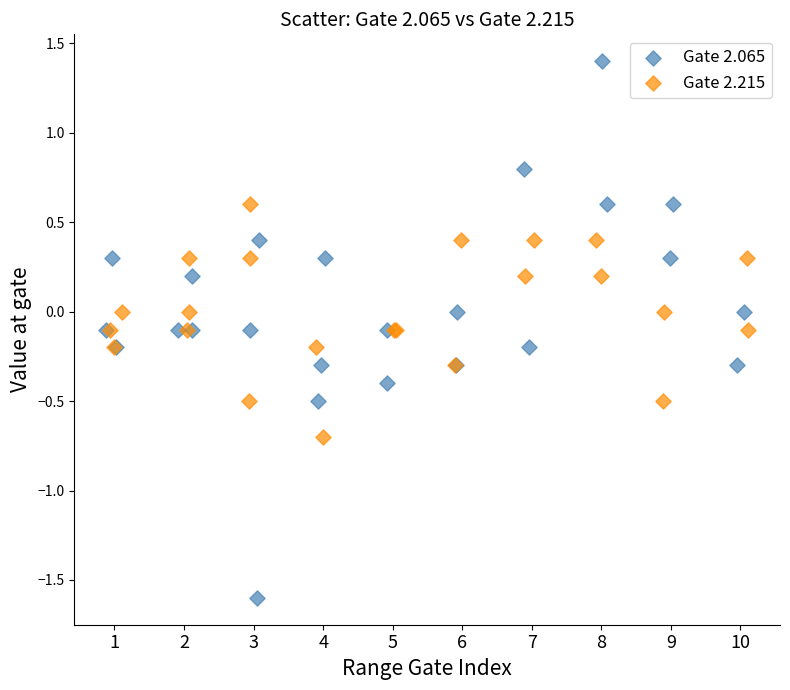

Which series contains the lowest Y value?

Gate 2.065